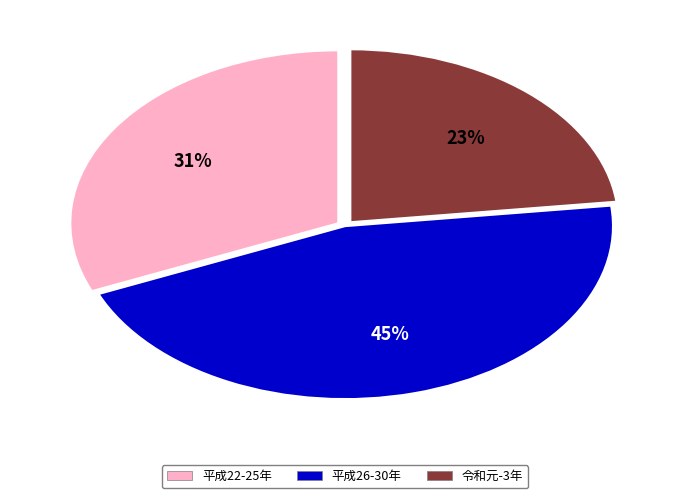

To the nearest percent, what is the difference between the largest and smallest slice percentages?

22%